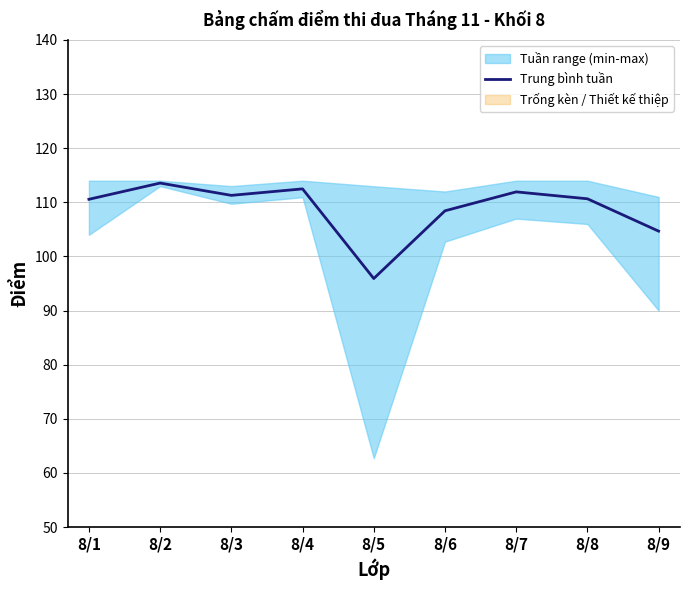

How many interior local peaks (higher than both neighbors) does the data have?

3